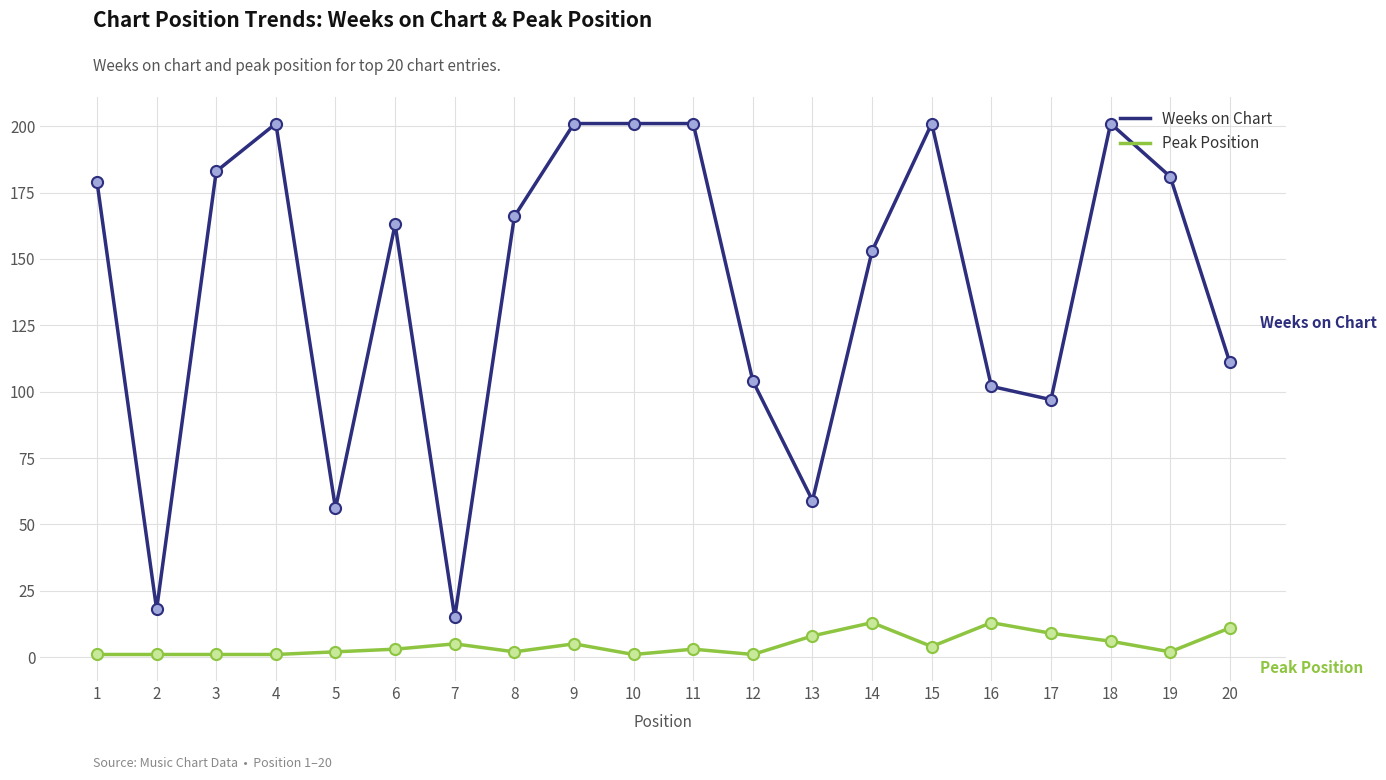

What are all the series names shown in the legend?

Weeks on Chart, Peak Position